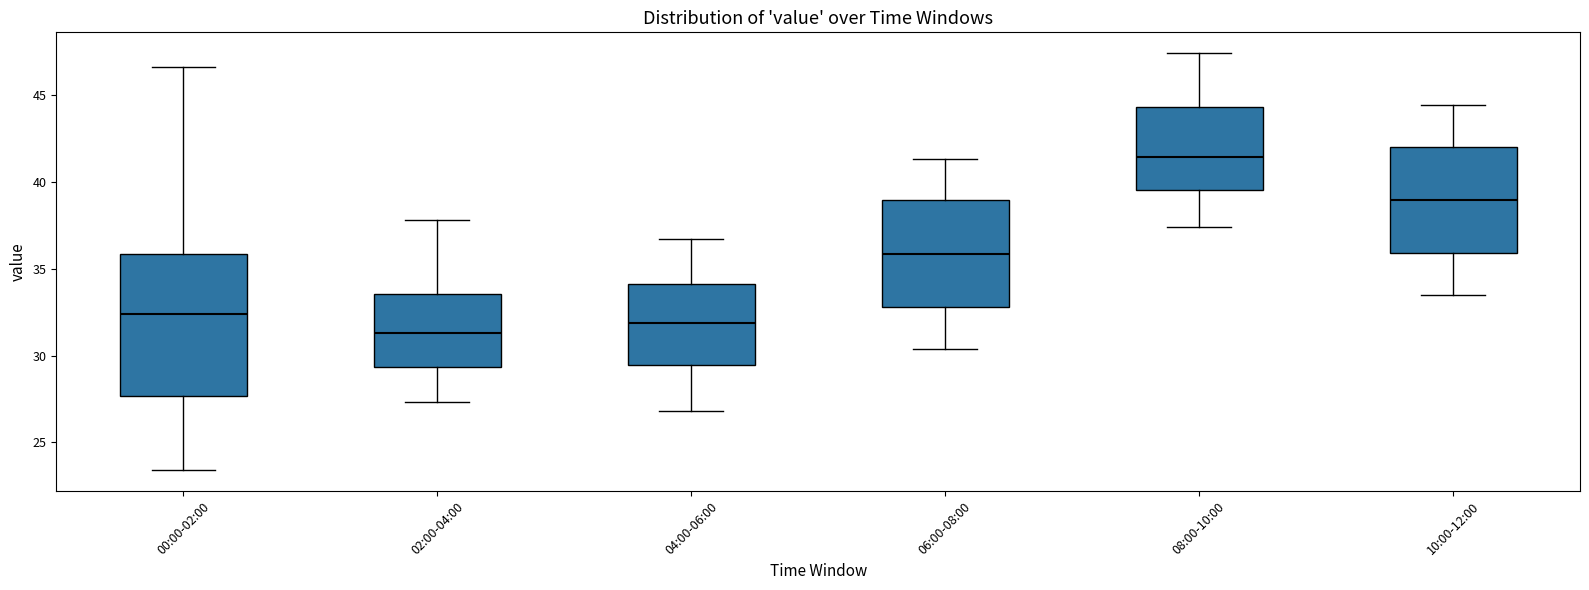

Reading left to right, transcribe this box plot: for each box, give where its median line is, the range the box spans, and where its two whiskers end, as read against the y-axis. The values are not printed on the chart, so give them approximately, as read against the axis.

00:00-02:00: median 32.5, box 27.5 to 36.0, whiskers 23.5 to 46.5
02:00-04:00: median 31.5, box 29.5 to 33.5, whiskers 27.5 to 38.0
04:00-06:00: median 32.0, box 29.5 to 34.0, whiskers 27.0 to 36.5
06:00-08:00: median 36.0, box 33.0 to 39.0, whiskers 30.5 to 41.5
08:00-10:00: median 41.5, box 39.5 to 44.5, whiskers 37.5 to 47.5
10:00-12:00: median 39.0, box 36.0 to 42.0, whiskers 33.5 to 44.5